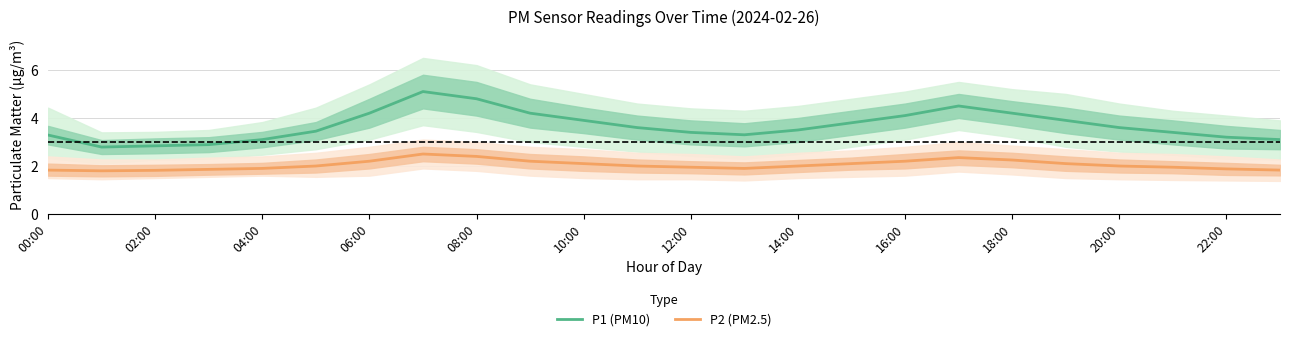

True or false: P2 (PM2.5) and P1 (PM10) cross at least once.

False